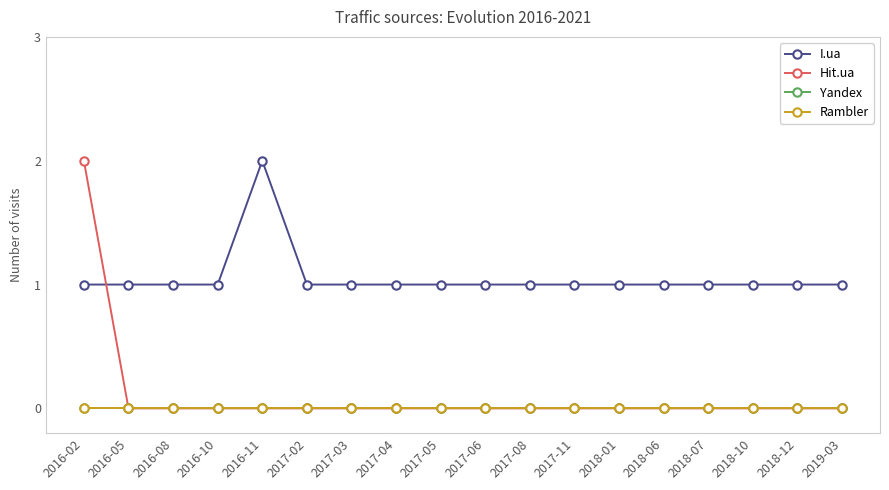

What is the greatest value displayed?

2